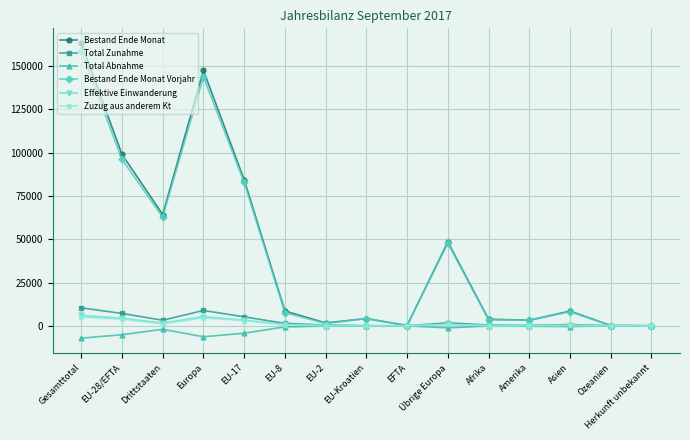

What is the difference between the maximum and second lowest values in the Zuzug aus anderem Kt series?

5051